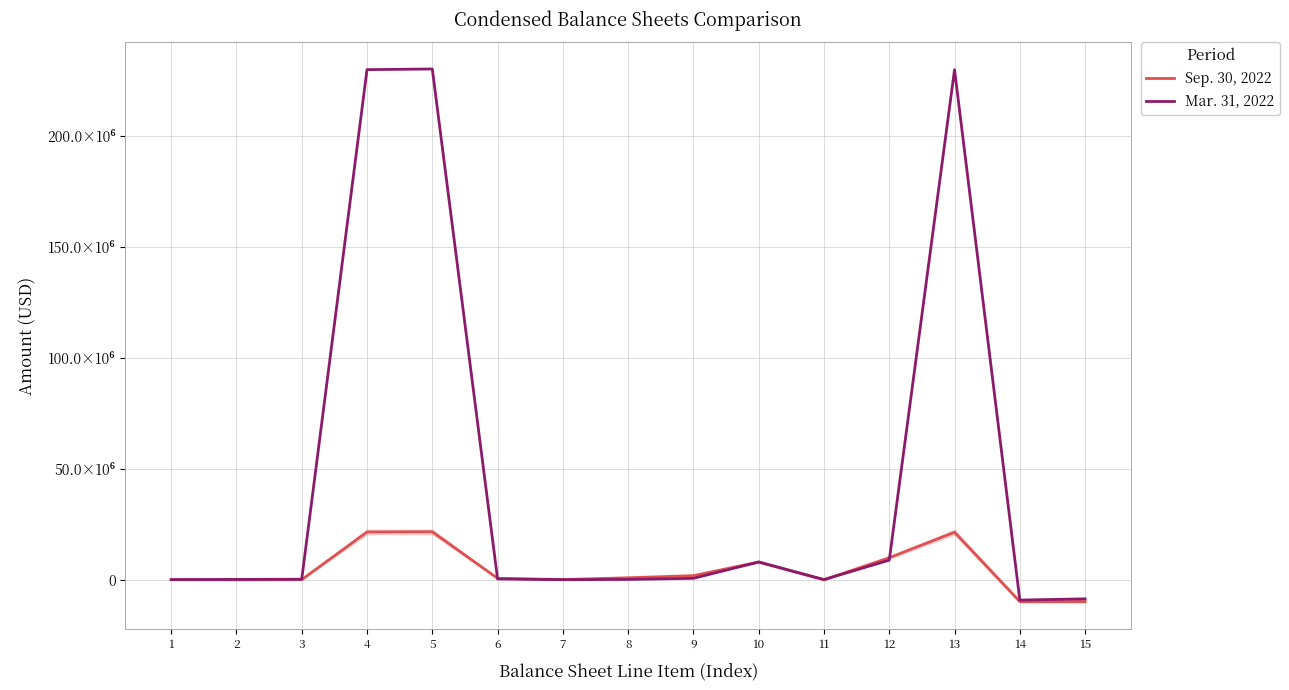

Where is the first local maximum for Sep. 30, 2022?

5